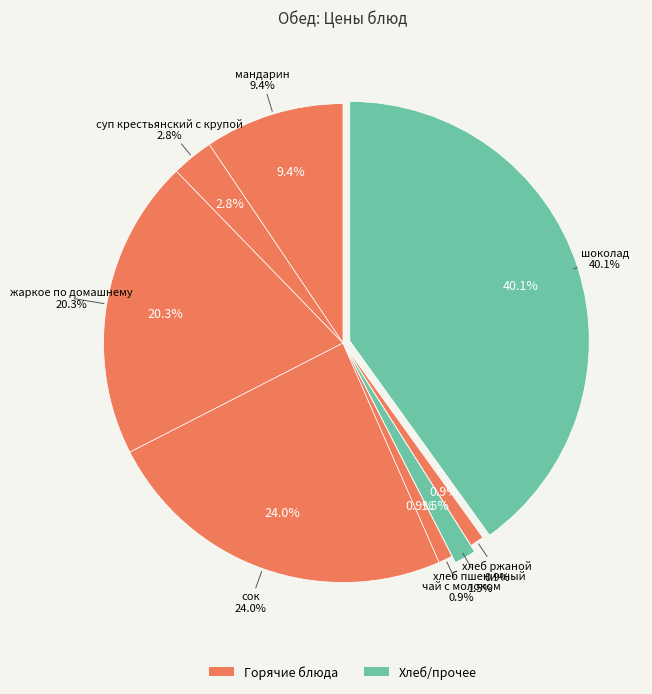

Is the sum of шоколад and мандарин greater than half?

No